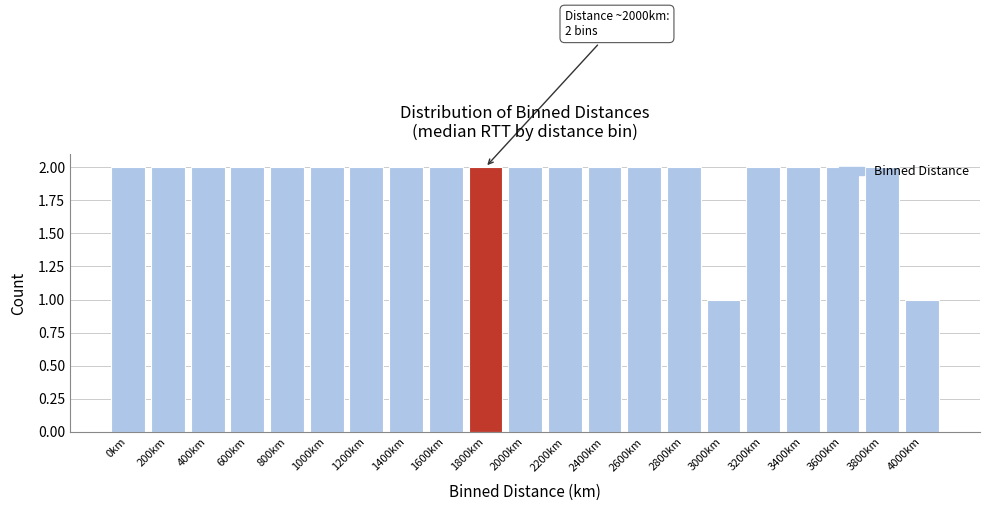

True or false: the data shows 1 at 2200km.

False